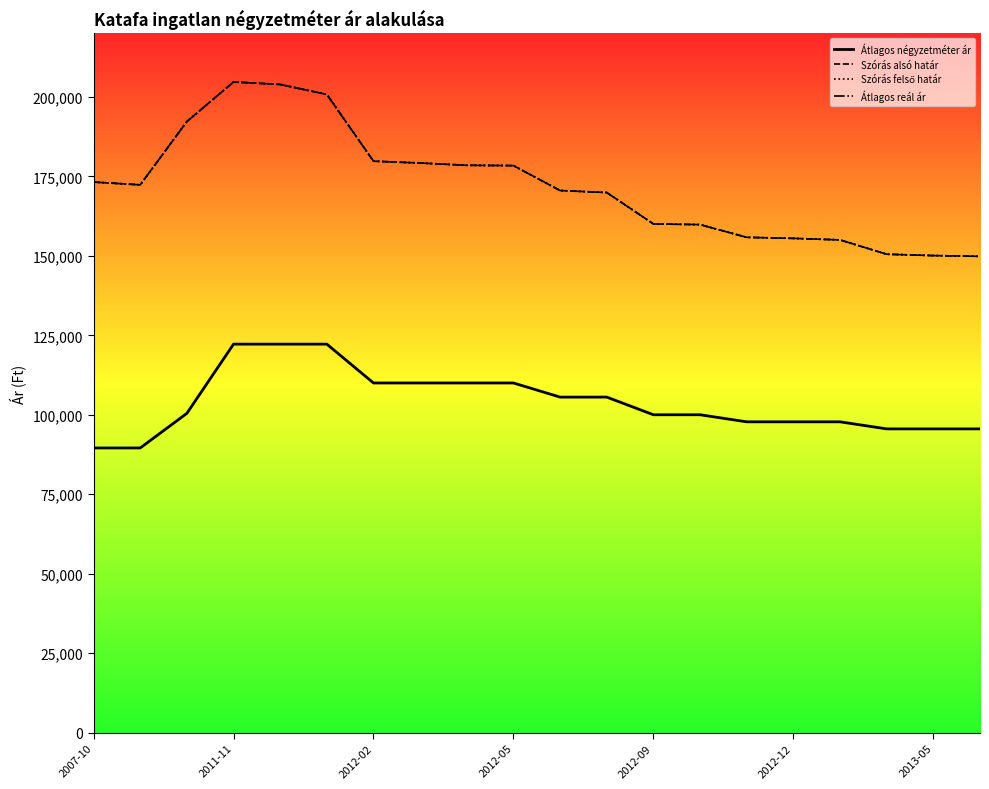

Rank the series by their maximum value, from highest to lowest.

Szórás alsó határ, Szórás felső határ, Átlagos reál ár, Átlagos négyzetméter ár